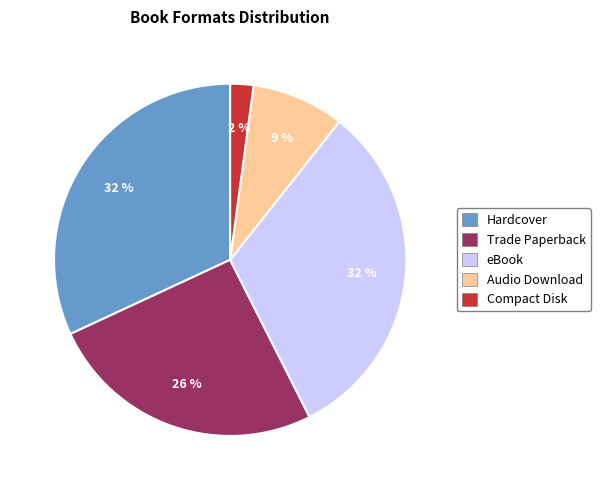

To the nearest percent, what portion does Compact Disk represent?

2%